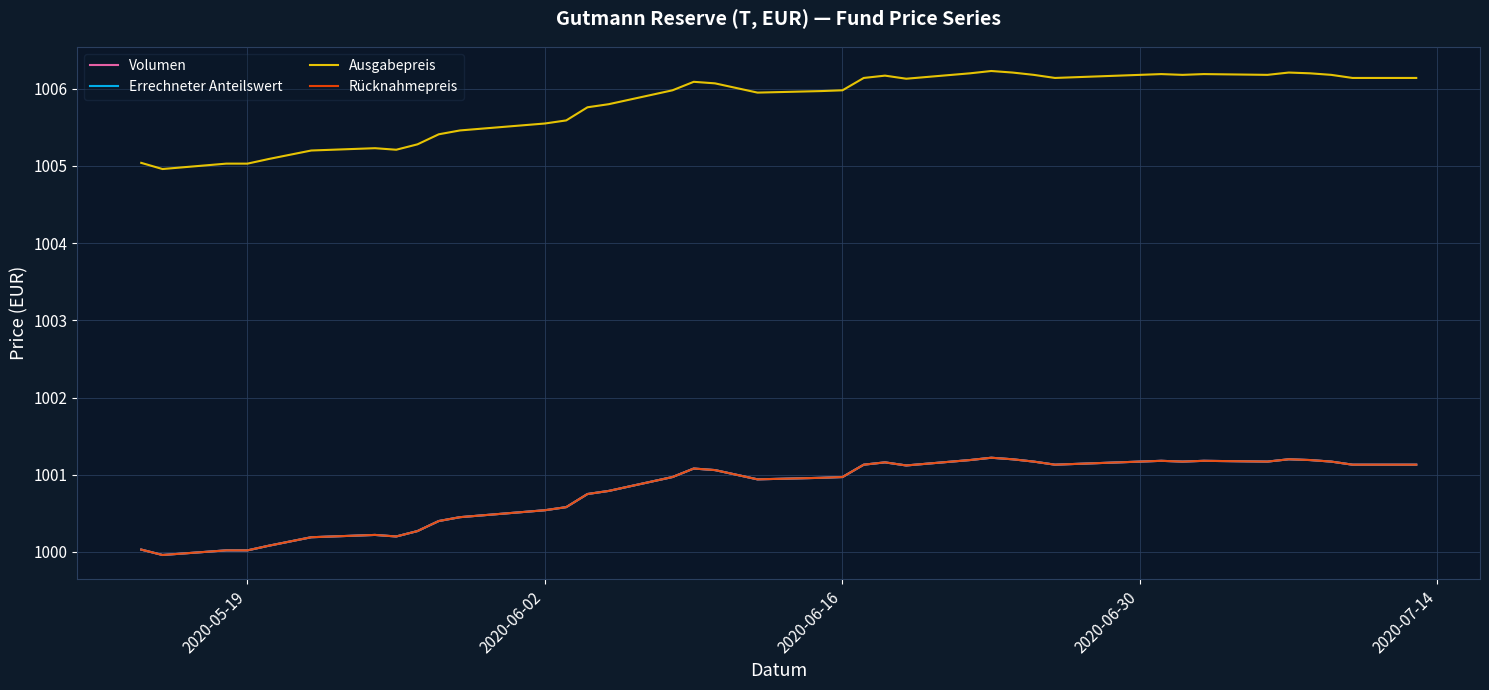

Is this an area chart (filled region under the line)?

No